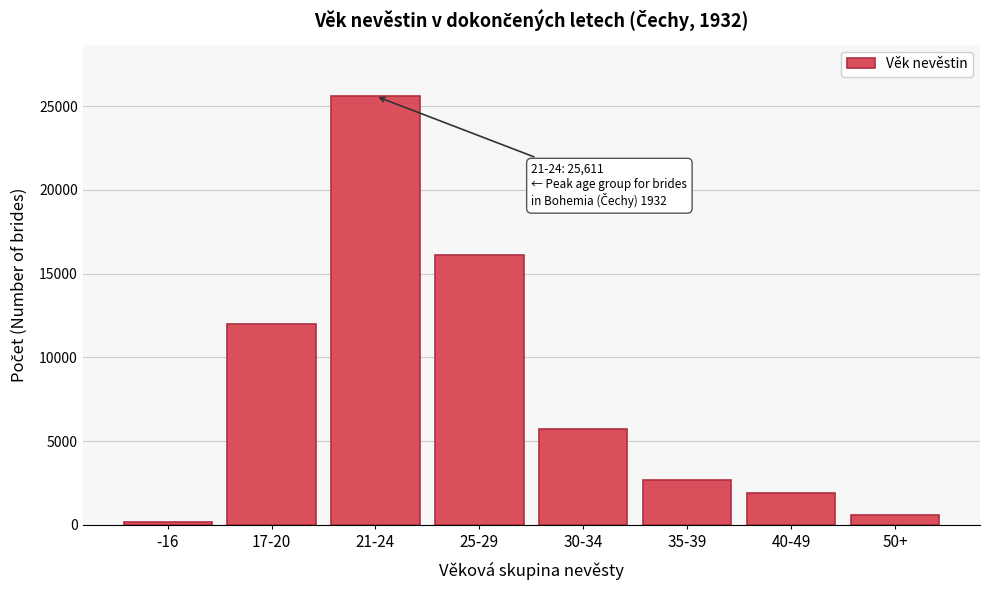

Reading right to left, what are all the values shown in this chart?

50+=610	40-49=1904	35-39=2677	30-34=5729	25-29=16110	21-24=25611	17-20=11981	-16=155